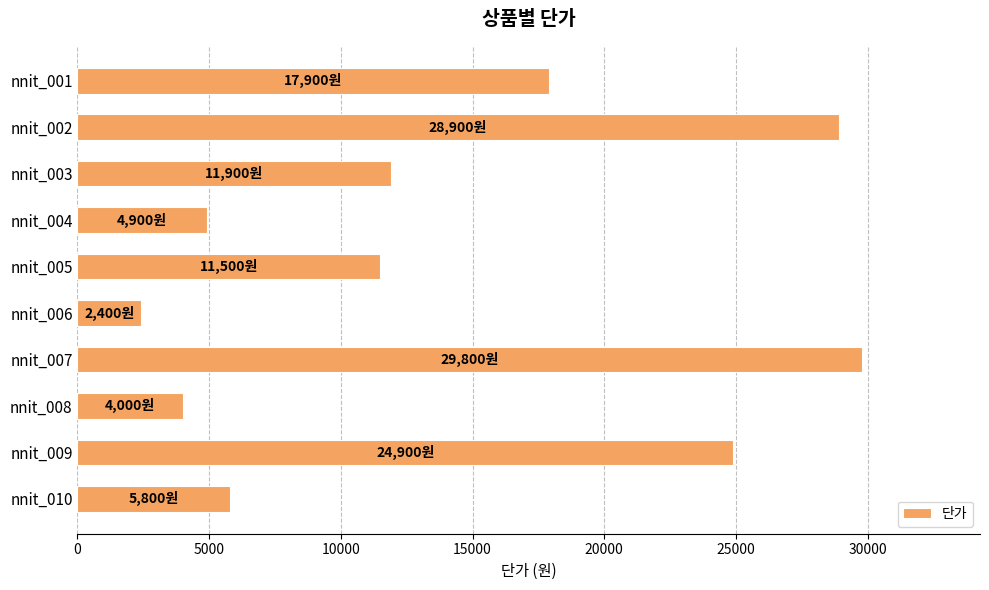

What is the value of the 5th bar from the top?

11500